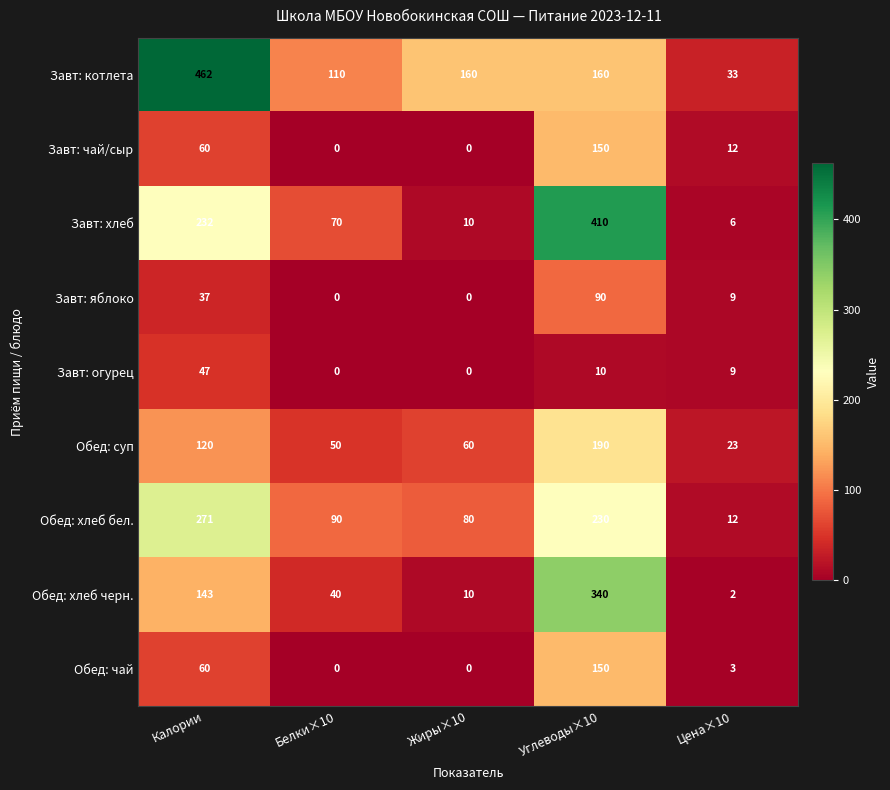

At which category is the sum across all series the highest?

Углеводы×10